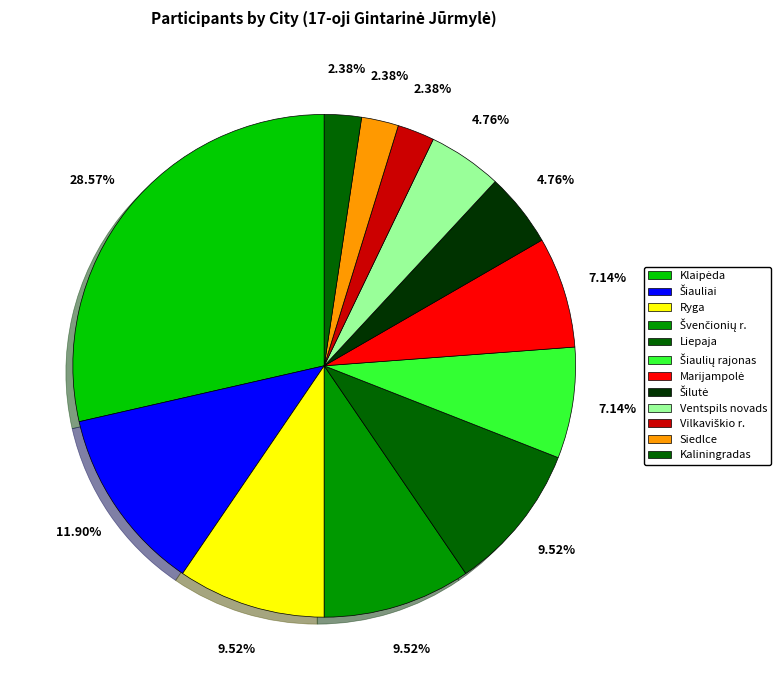

How many slices are in this pie chart?

12